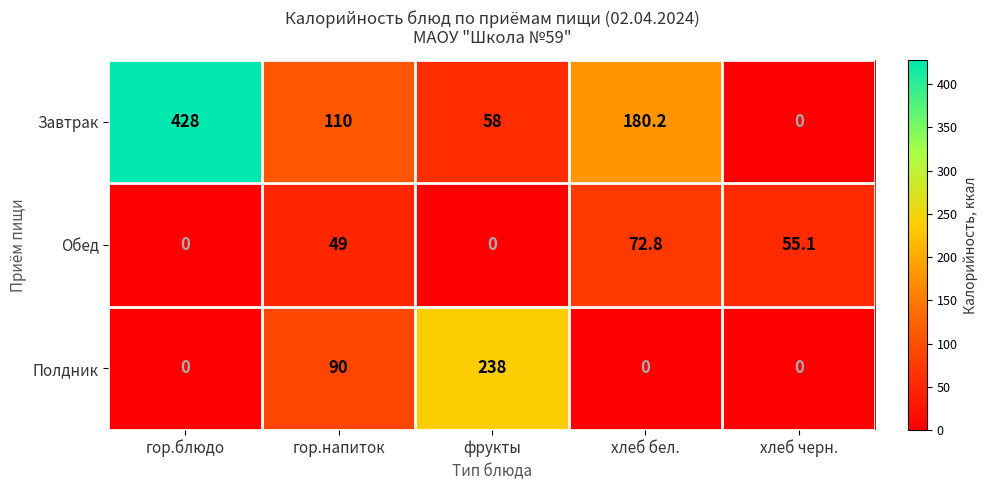

Which series has the largest range (max minus min)?

Завтрак